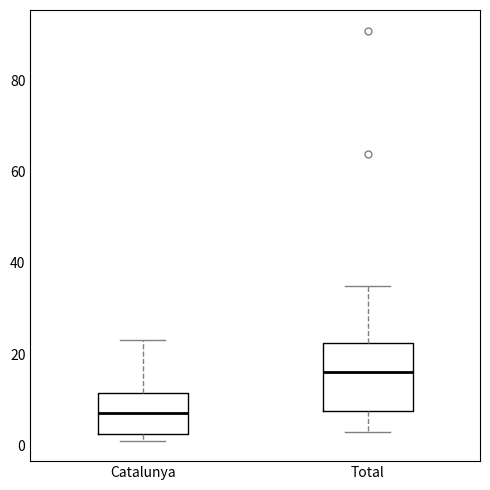

Where does the lower whisker of the box for Total end on the y-axis? The values are not printed on the chart, so give them approximately, as read against the axis.

4